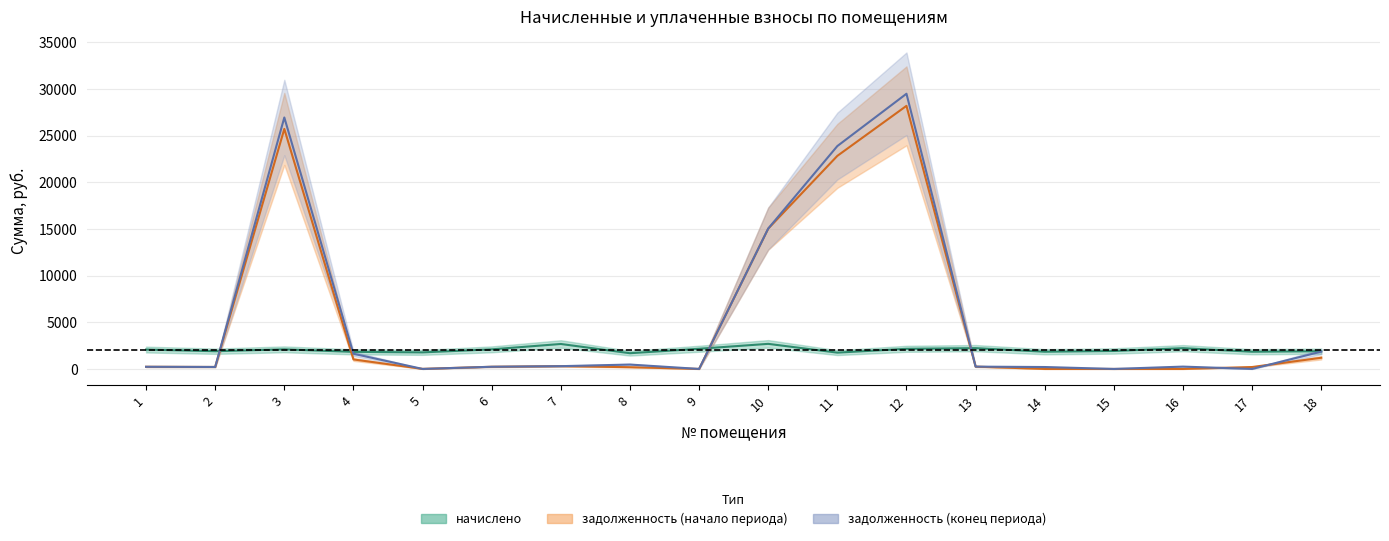

Between 8 and 14, which series saw the biggest shift?

задолженность_после